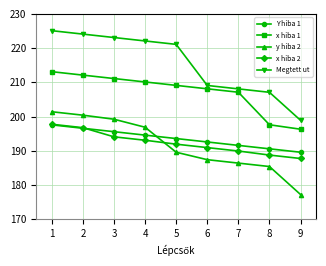

Is the value of Megtett ut at 9 greater than the value of x hiba 2 at 7?

Yes